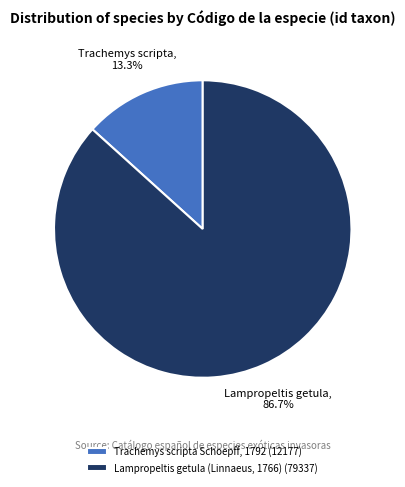

How many slices are in this pie chart?

2